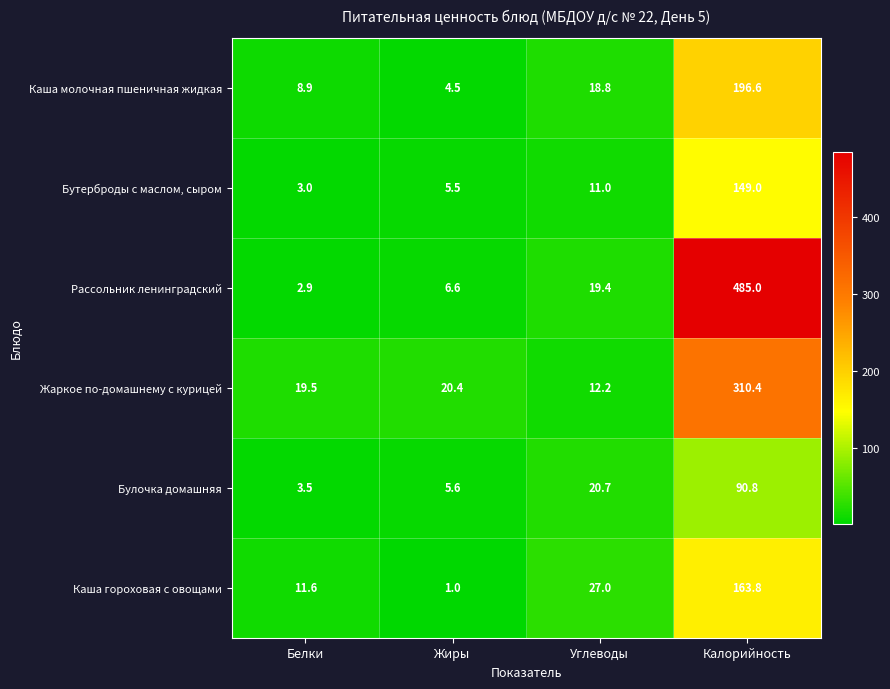

How many values in the Бутерброды с маслом, сыром series are below 11?

2